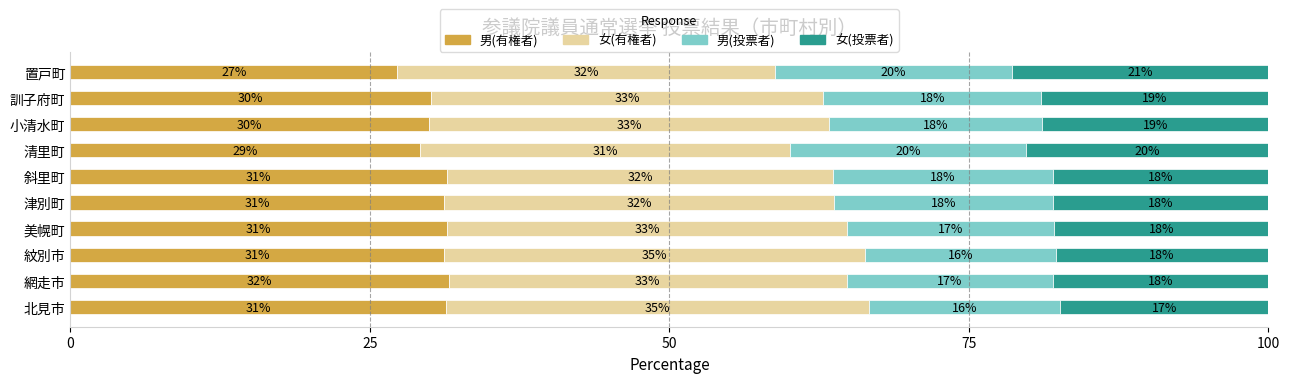

Read the 男(有権者) value at 津別町.

31.2